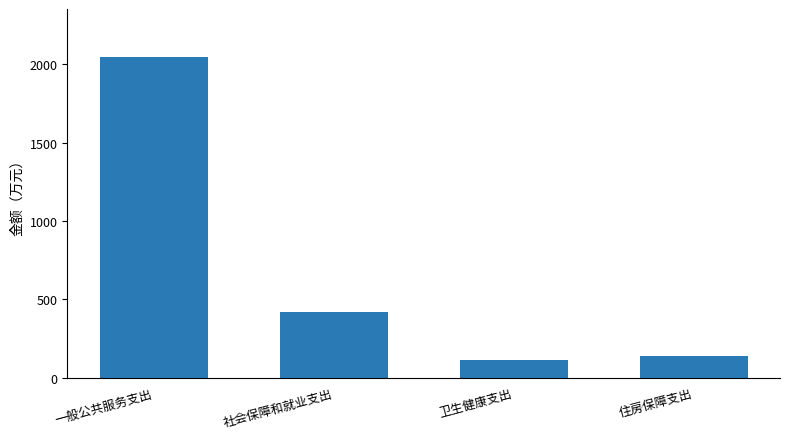

What is the average value?

678.6